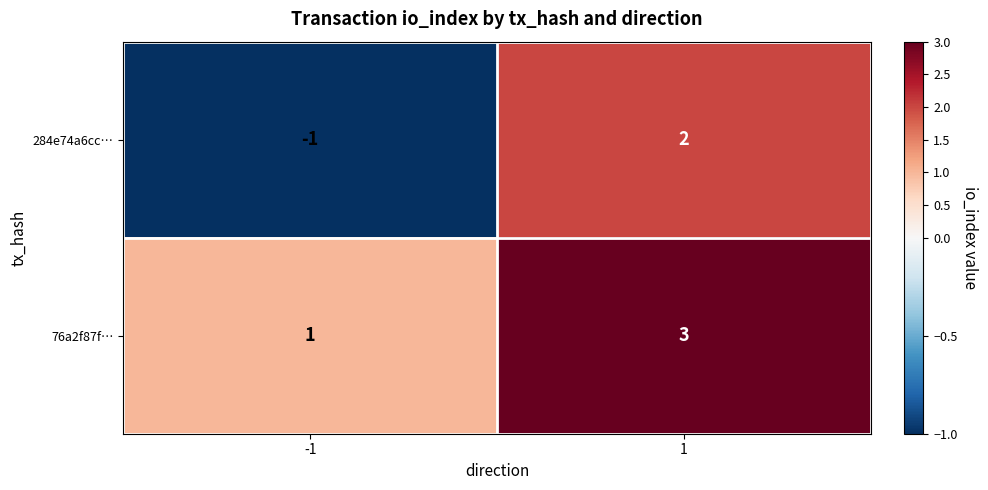

Count the number of categories in the chart.

2